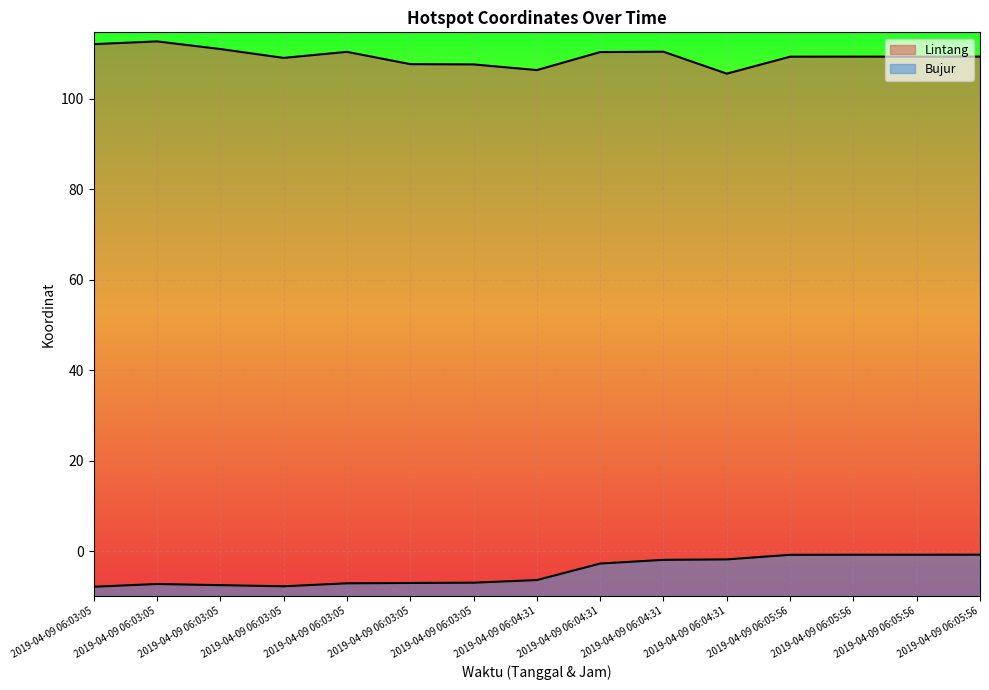

How many values in the Bujur series exceed -6?

7